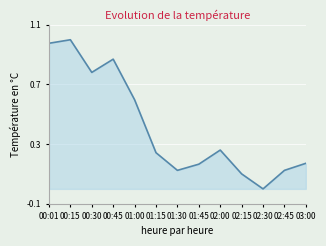

Is it true that the value at 01:00 is 0.6?

True